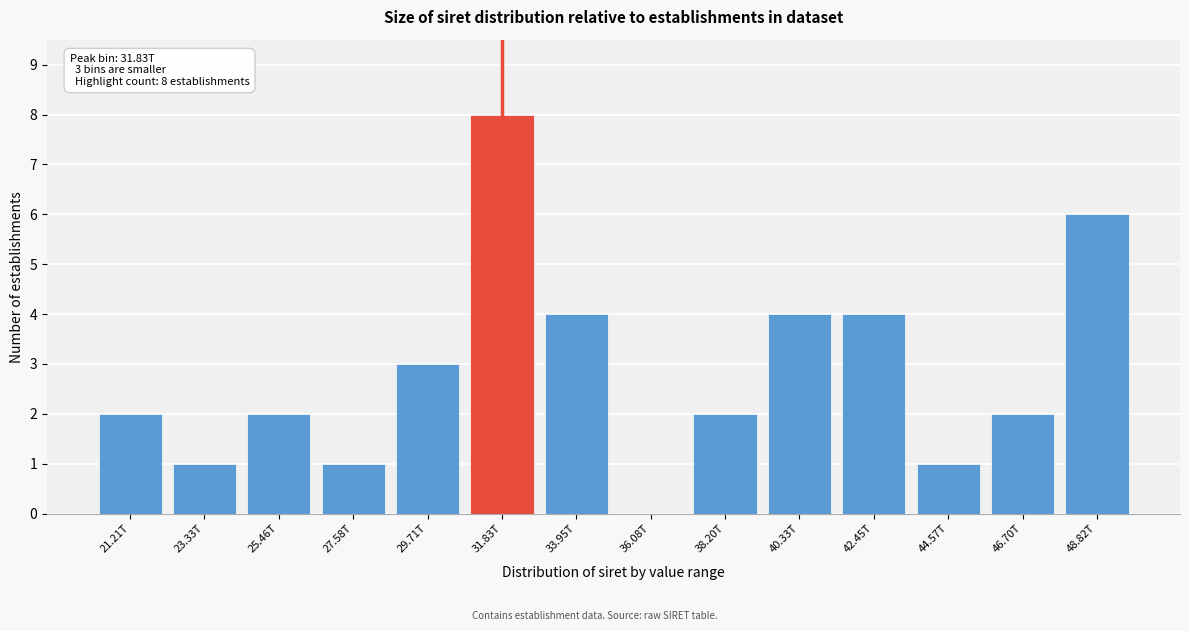

Reading left to right, list all the values displayed in this chart.

21.21T=2	23.33T=1	25.46T=2	27.58T=1	29.71T=3	31.83T=8	33.95T=4	36.08T=0	38.20T=2	40.33T=4	42.45T=4	44.57T=1	46.70T=2	48.82T=6